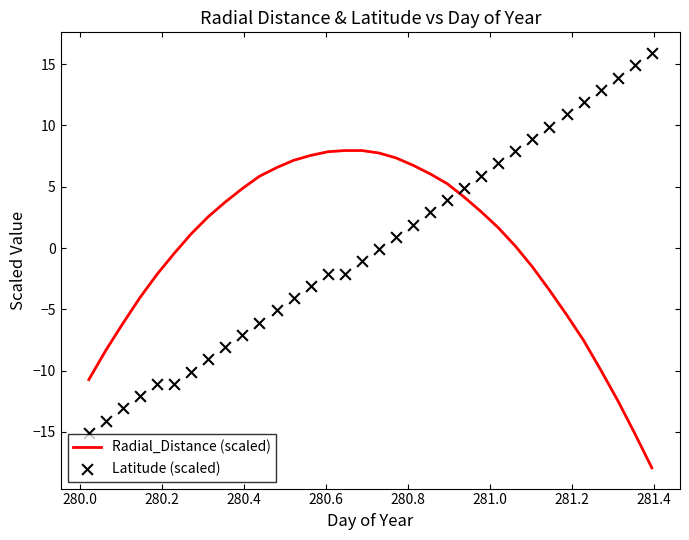

What is the lowest value of the Radial_Distance (scaled) series?

-17.9